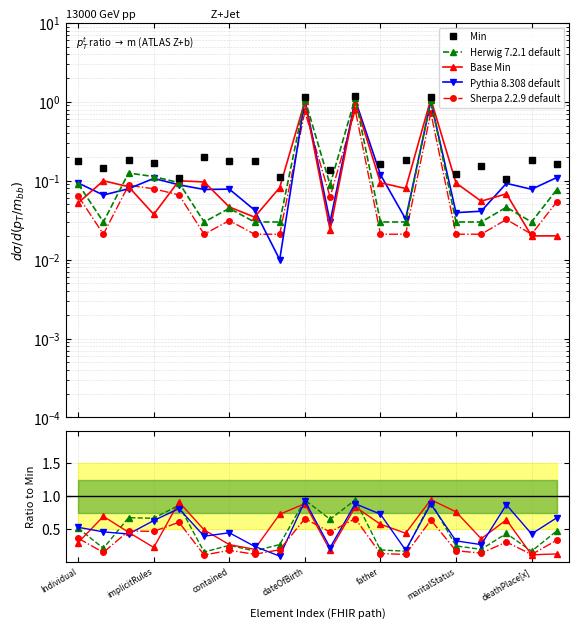

Reading right to left, extract all data points from this chart.

Min: 0.2	0.2	0.1	0.2	0.1	1.1	0.2	0.2	1.2	0.1	1.1	0.1	0.2	0.2	0.2	0.1	0.2	0.2	0.1	0.2
Herwig 7.2.1 default: 0.5	0.2	0.4	0.2	0.2	0.9	0.2	0.2	0.9	0.7	0.9	0.3	0.2	0.3	0.2	0.9	0.7	0.7	0.2	0.5
Base Min: 0.1	0.1	0.6	0.4	0.8	0.9	0.4	0.6	0.8	0.2	0.9	0.7	0.2	0.3	0.5	0.9	0.2	0.5	0.7	0.3
Pythia 8.308 default: 0.7	0.4	0.9	0.3	0.3	0.9	0.2	0.7	0.9	0.2	0.9	0.1	0.2	0.4	0.4	0.8	0.6	0.4	0.5	0.5
Sherpa 2.2.9 default: 0.3	0.1	0.3	0.1	0.2	0.6	0.1	0.1	0.7	0.5	0.7	0.2	0.1	0.2	0.1	0.6	0.5	0.5	0.1	0.4